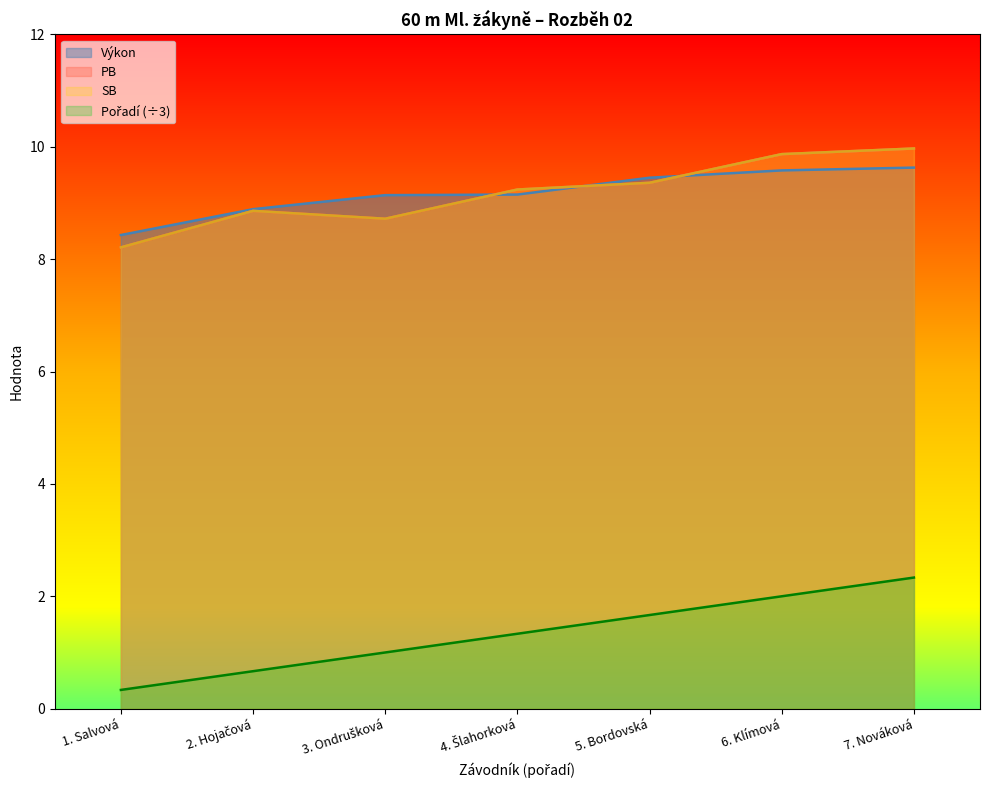

What is the difference between the highest and lowest values at 6. Klímová?

7.9